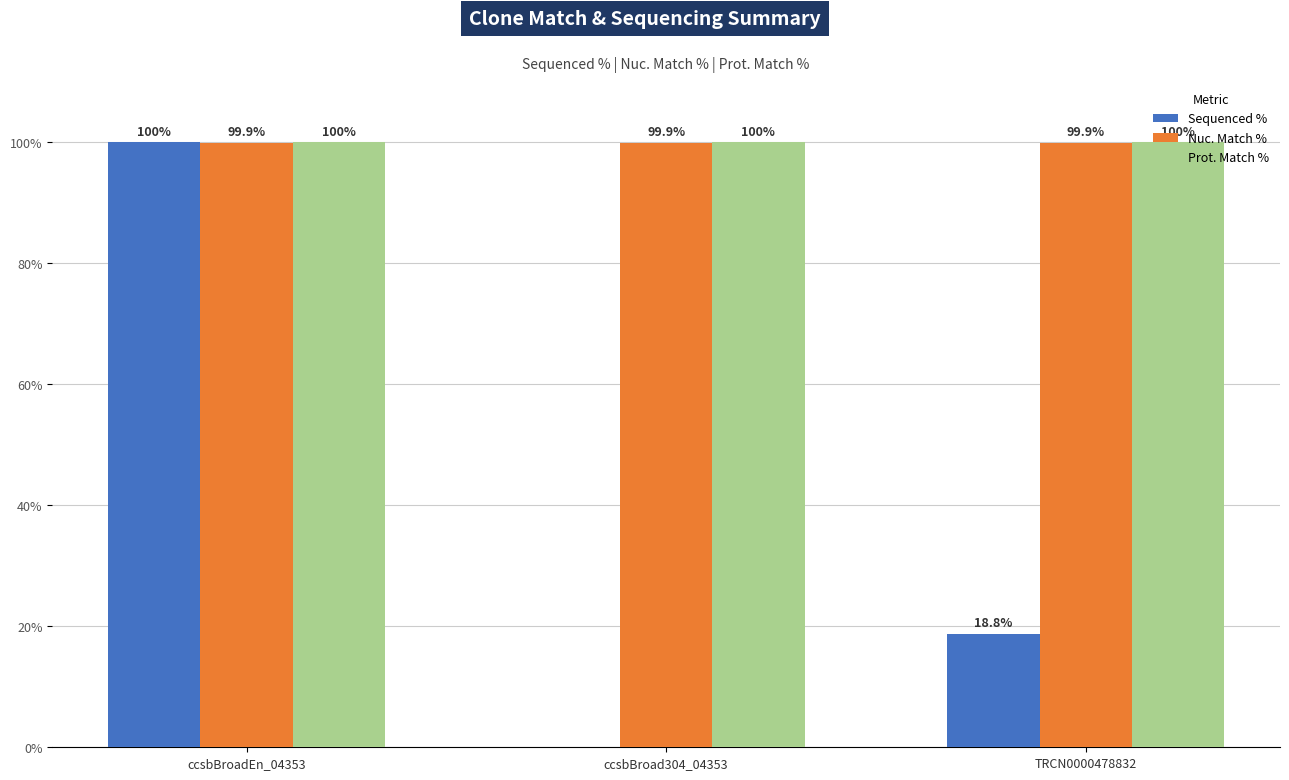

Between ccsbBroad304_04353 and TRCN0000478832, which series saw the biggest shift?

Sequenced %